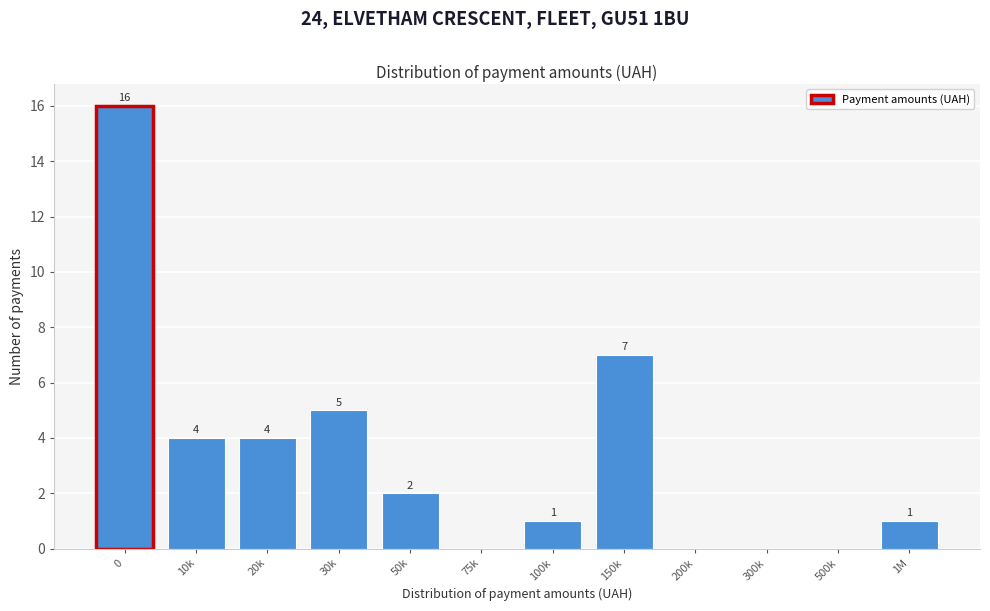

Reading left to right, transcribe all the data shown in this chart.

0=16	10k=4	20k=4	30k=5	50k=2	75k=0	100k=1	150k=7	200k=0	300k=0	500k=0	1M=1